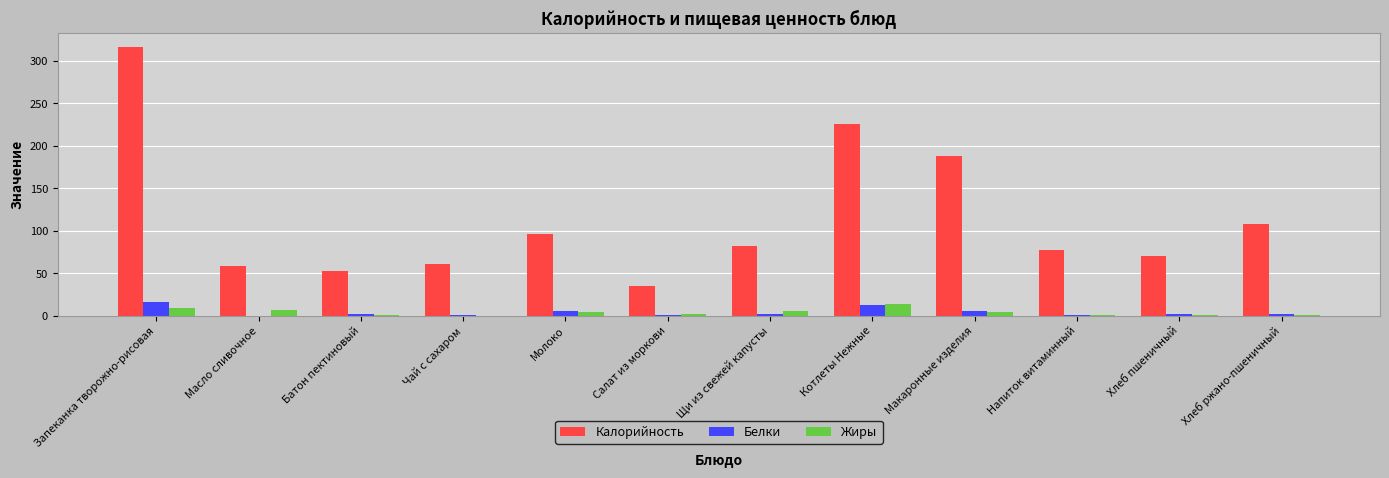

What is the average value of the Жиры series?

3.8